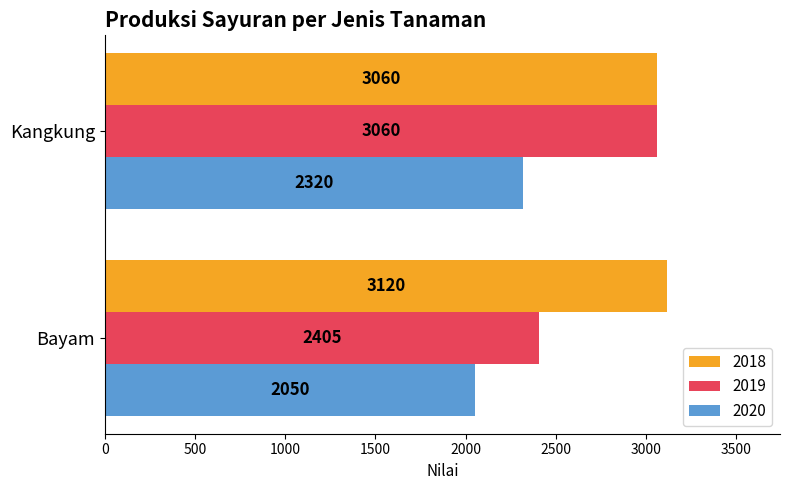

What is the sum of the 2020 values at Kangkung and Bayam?

4370